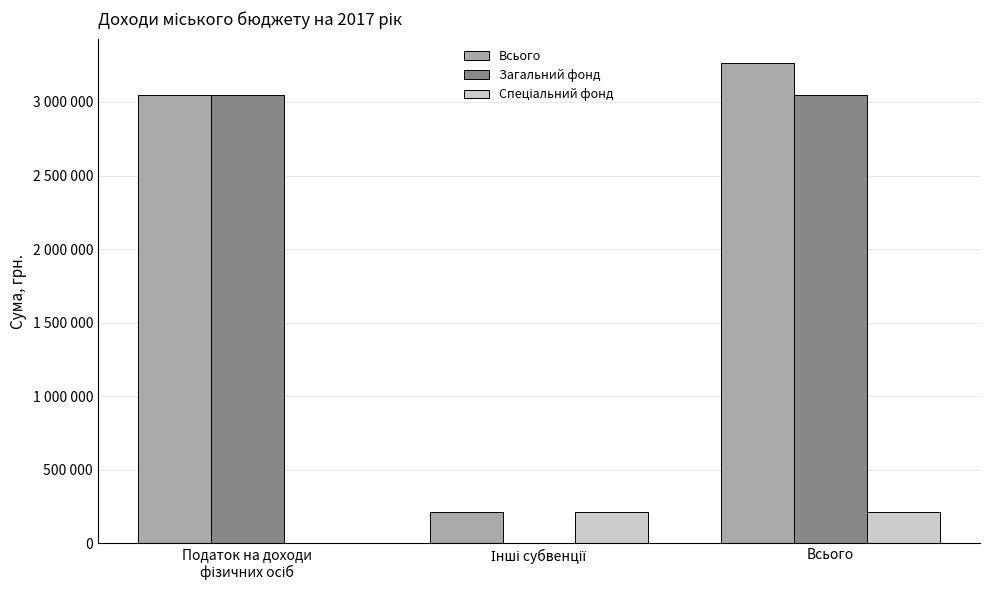

How many bars are there in total?

9